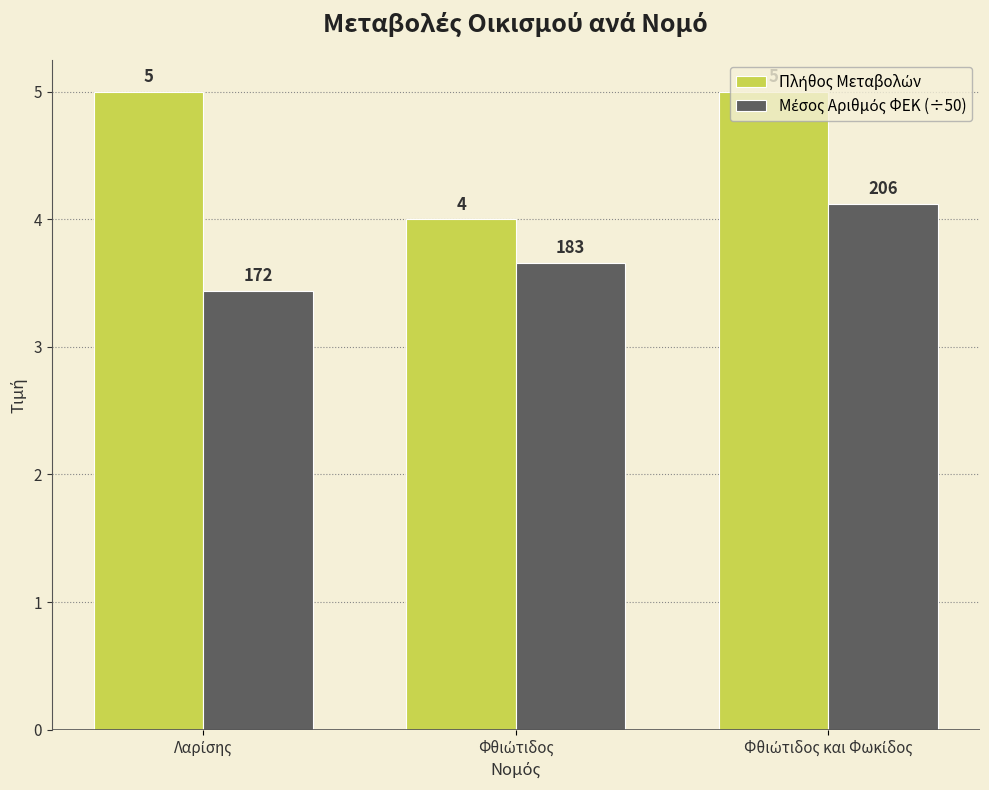

Reading right to left, what are all the values shown in this chart?

Πλήθος Μεταβολών: 5.0	4.0	5.0
Μέσος Αριθμός ΦΕΚ (÷50): 4.1	3.7	3.4